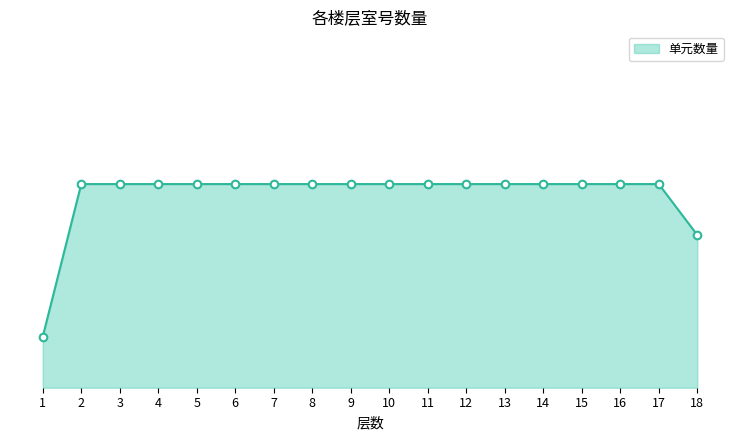

What is the ratio of the value at 9 to the value at 4?

1.0